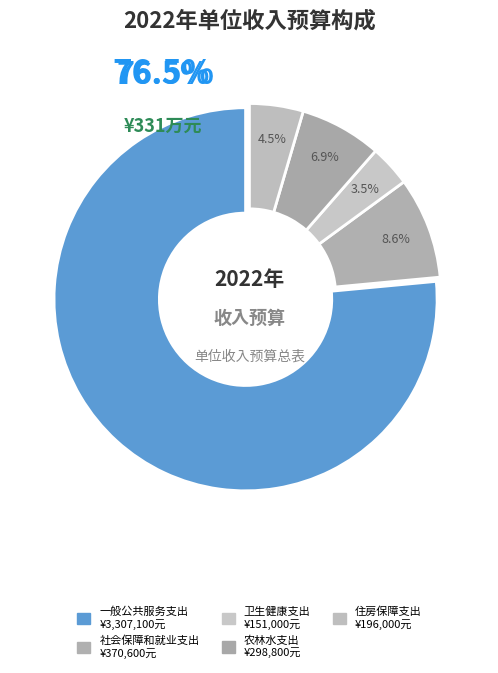

Which category has the smallest portion of the pie?

卫生健康支出